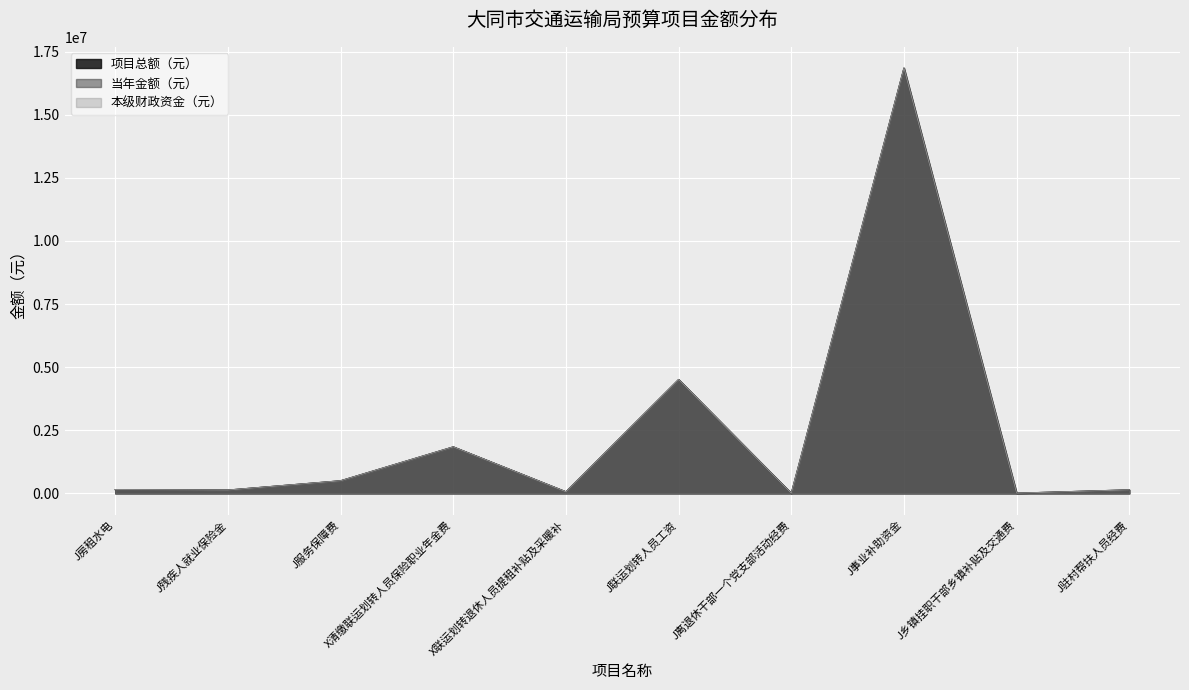

Between J事业补助资金 and J乡镇挂职干部乡镇补贴及交通费, which is larger?

J事业补助资金